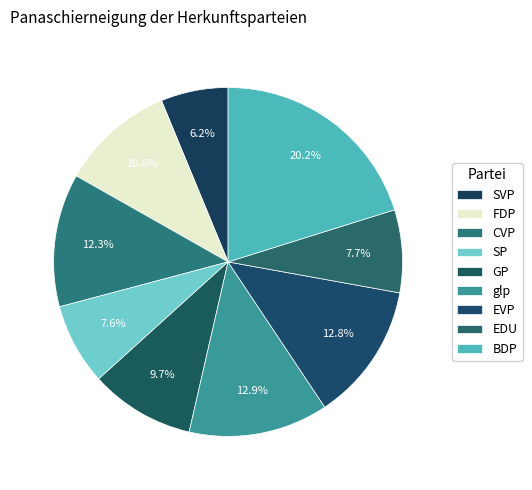

To the nearest percent, what percentage of the pie is glp?

13%